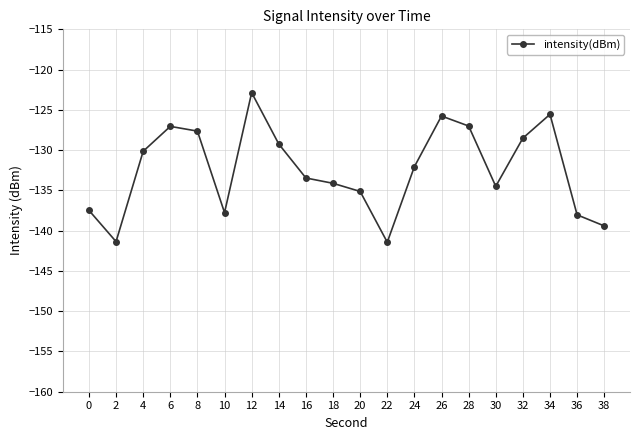

The value at 24 is -59.6. True or false?

False